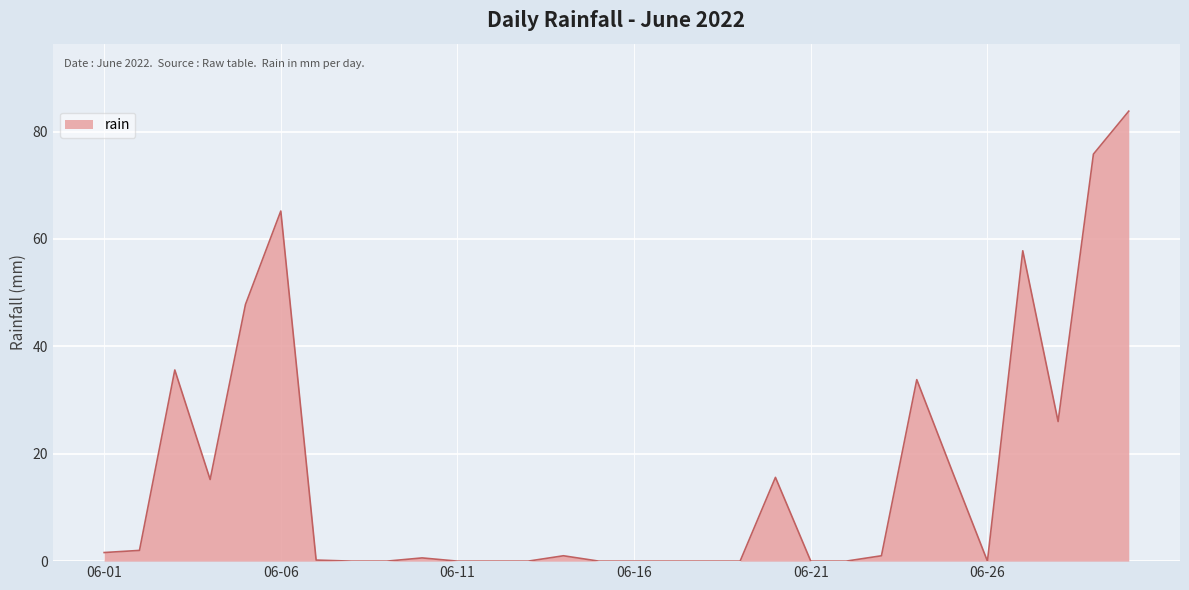

How many values are below 1?

15